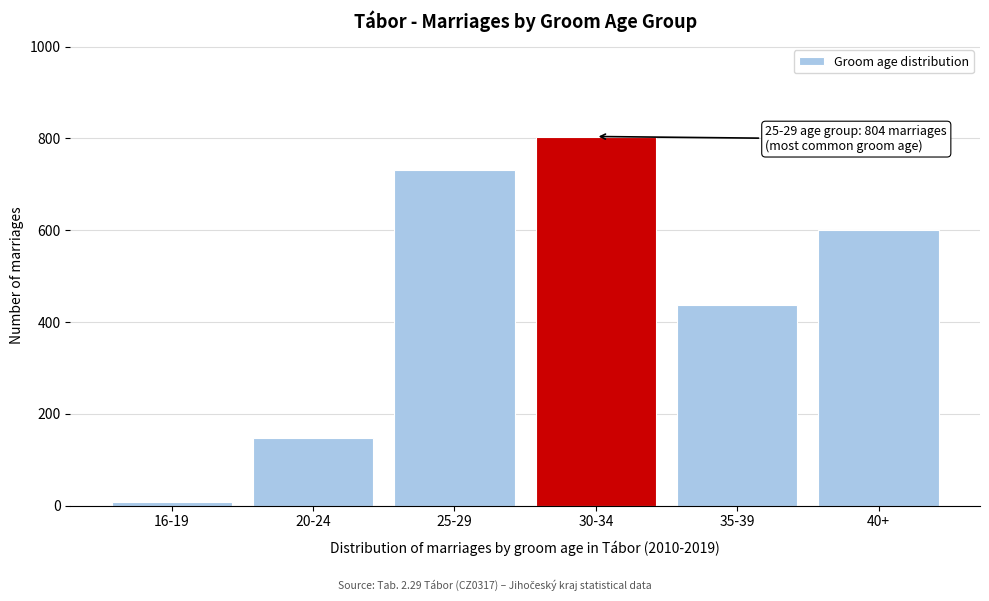

Reading left to right, what are all the values shown in this chart?

7	148	732	804	436	600